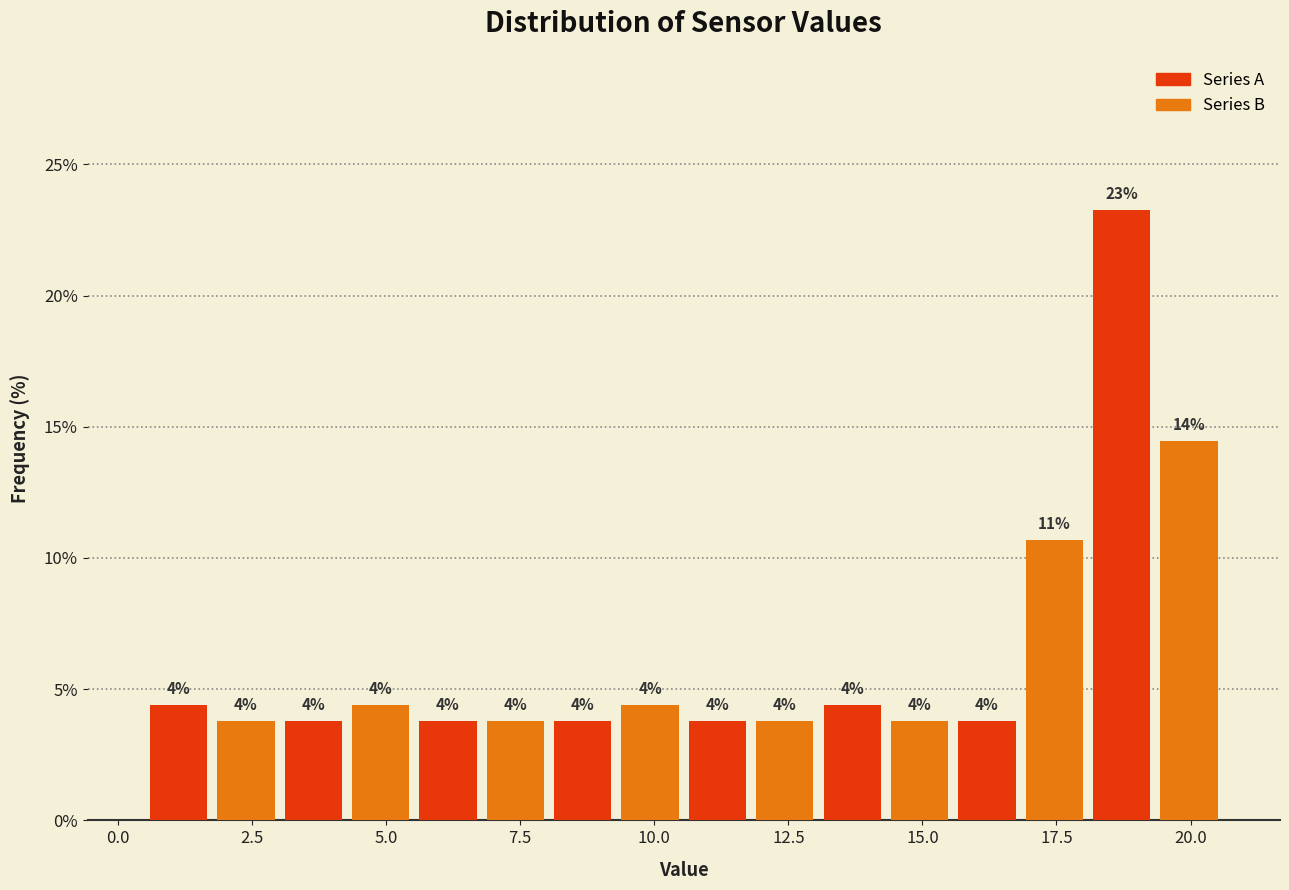

Read against the x-axis, roughly where is the centre of the tallest bar?

18.5